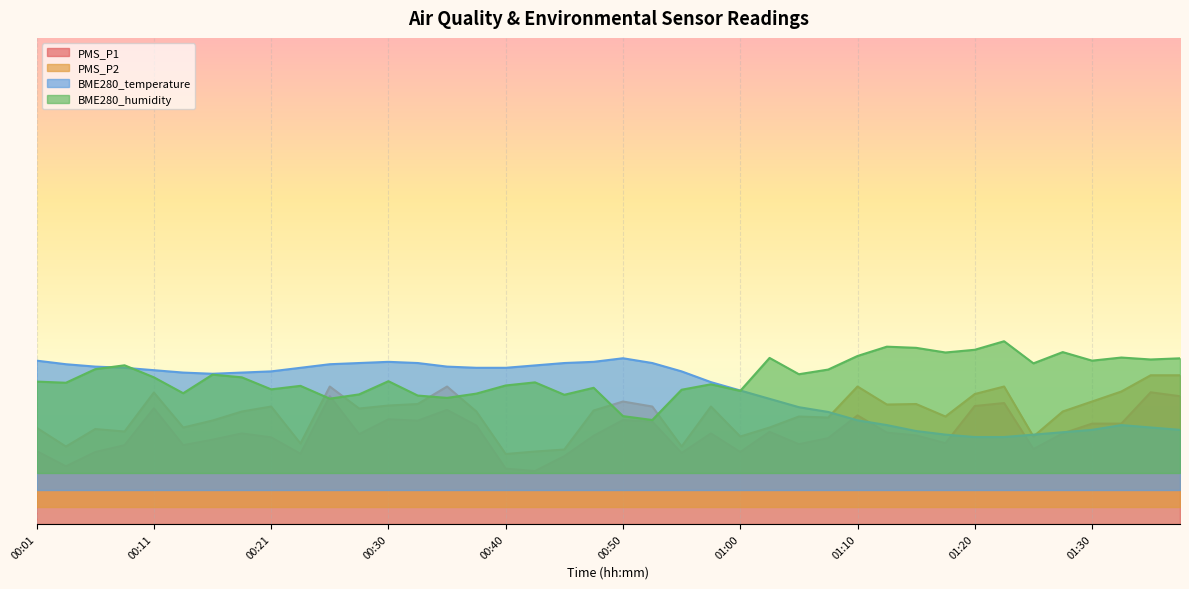

What is the value of the PMS_P1 point at the 18th from the left?

10.9